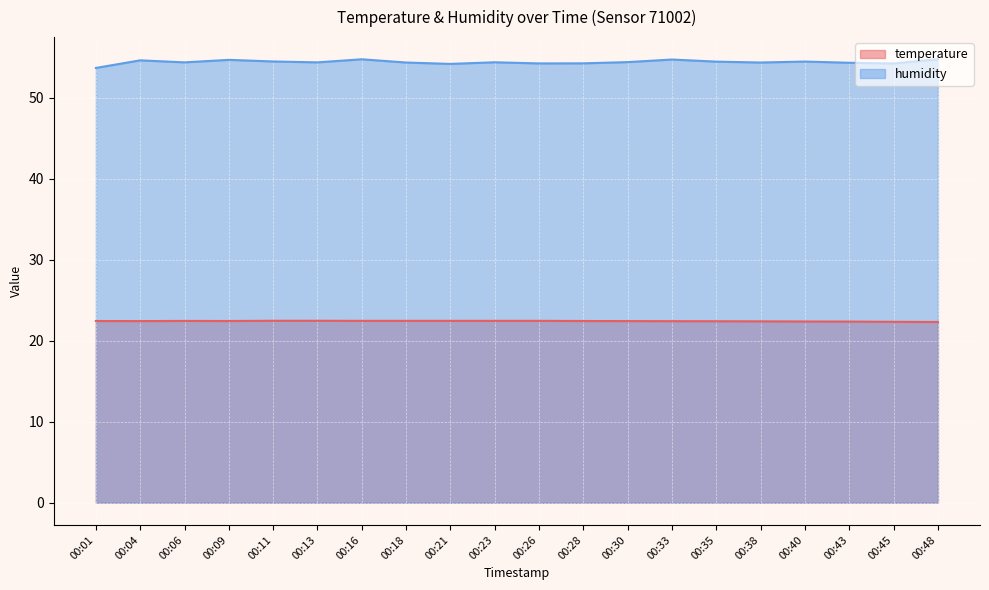

What are all the series names shown in the legend?

temperature, humidity